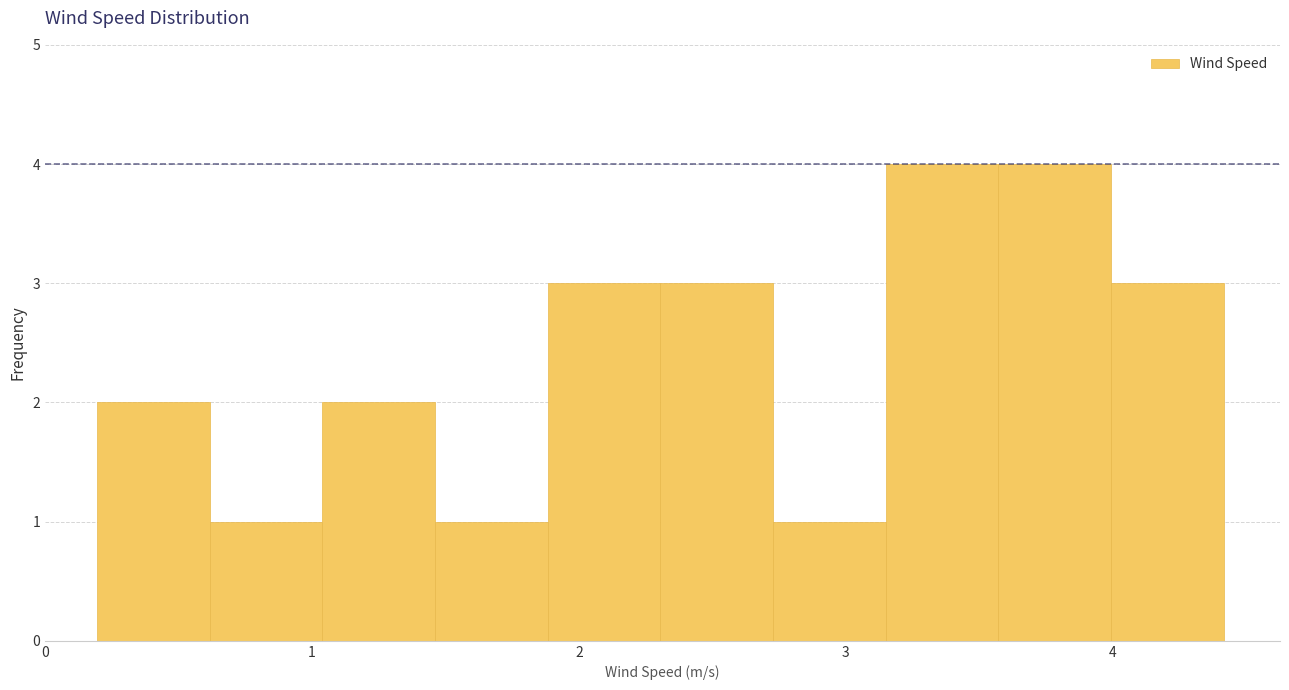

What is the height of the bar covering 3.6 to 4.0 on the x-axis? Neither the bar edges nor the heights are printed on the chart, so give them approximately, as read against the axes.

4